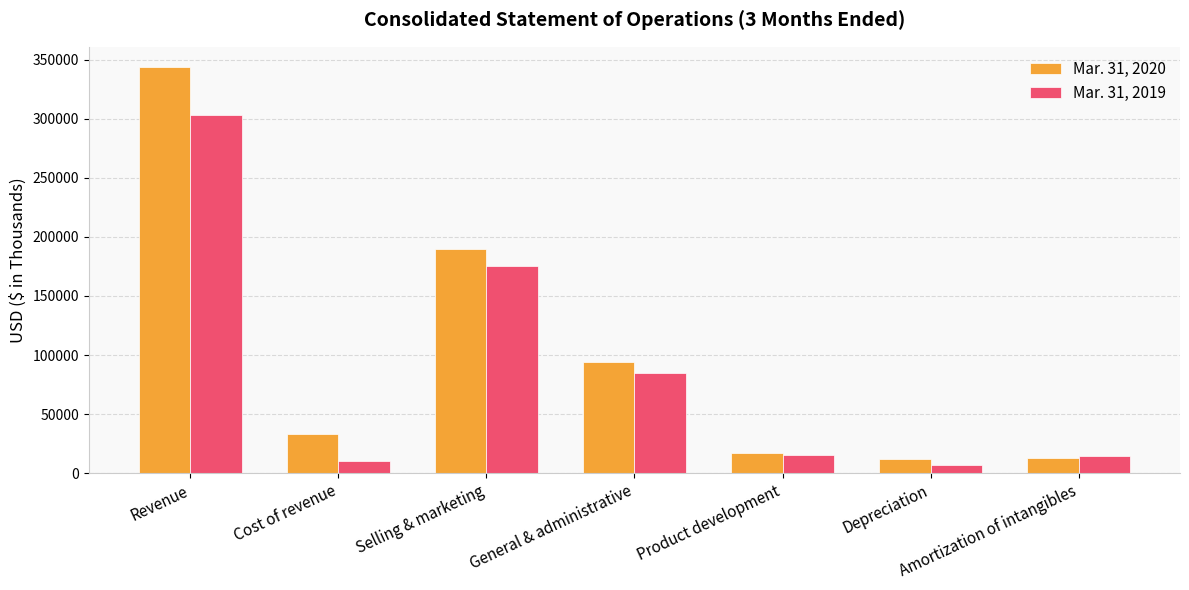

Count the number of data series in this chart.

2